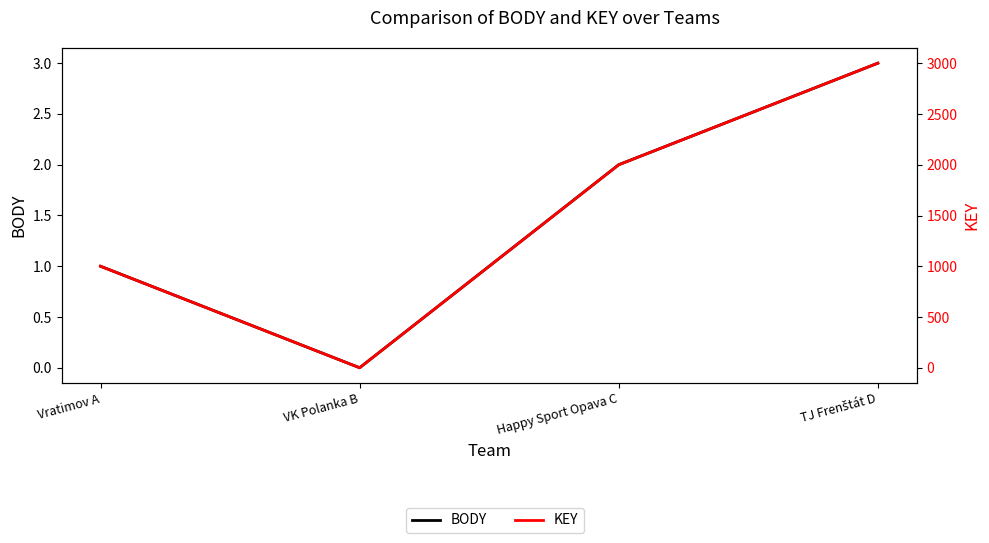

What is the average value of the KEY series?

1501.1